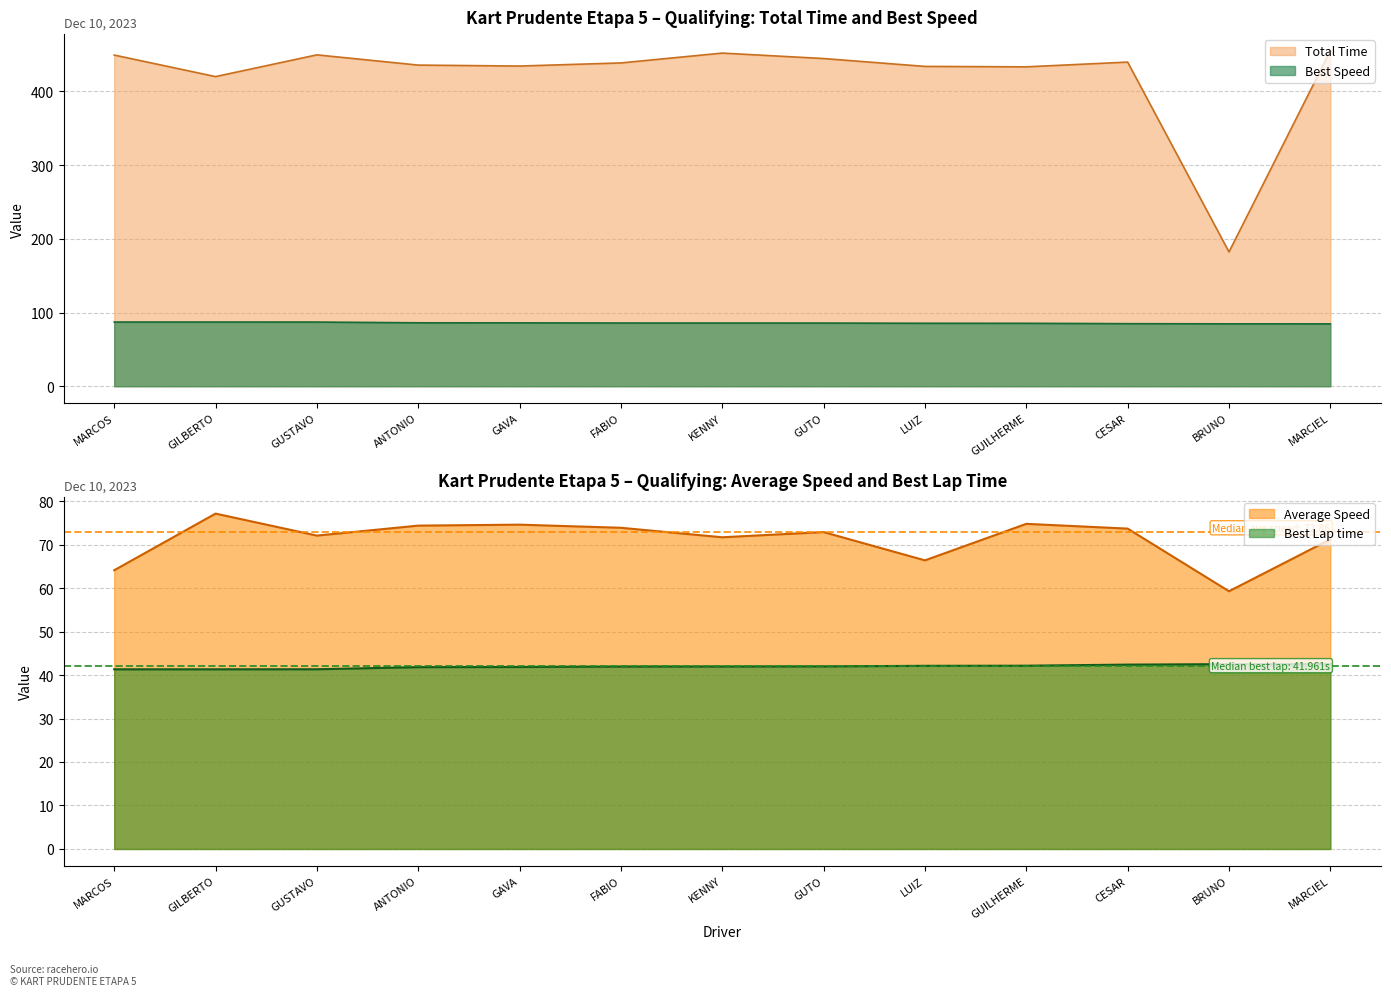

Is the value of Total Time at GUSTAVO greater than the value of Best Speed at BRUNO?

Yes